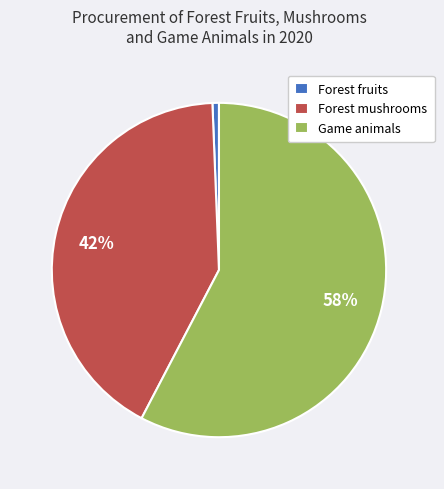

To the nearest percent, what is the average slice percentage?

33%